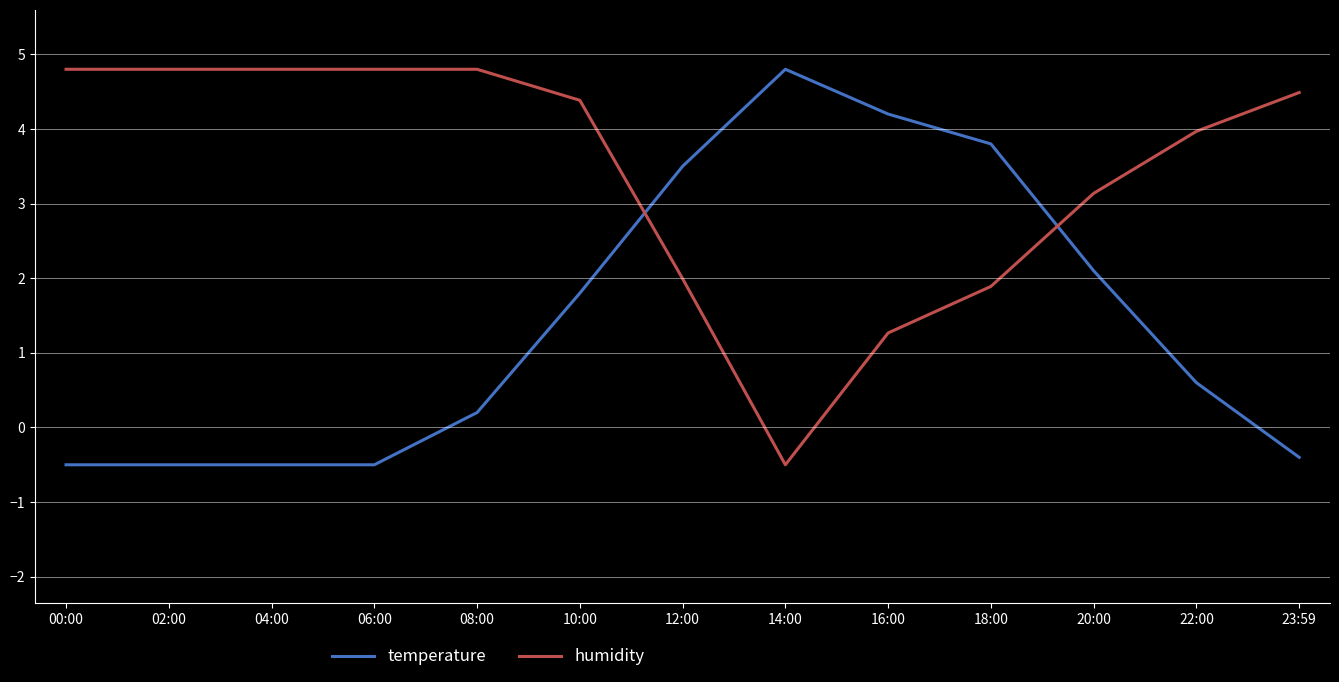

What is the maximum value shown in the chart?

4.8